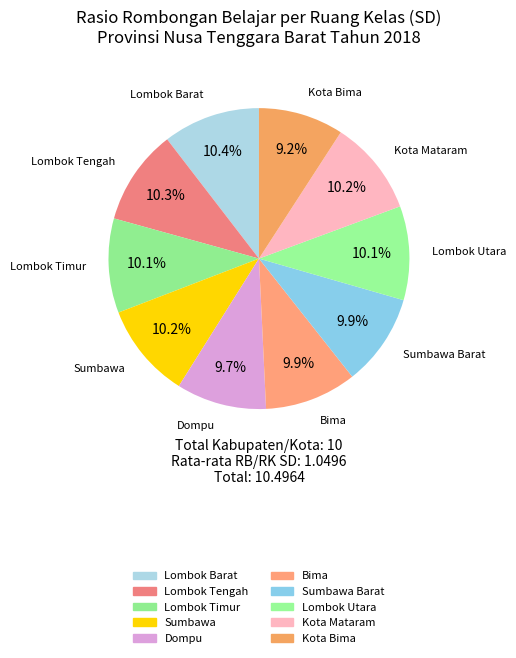

How many segments does this pie chart have?

10